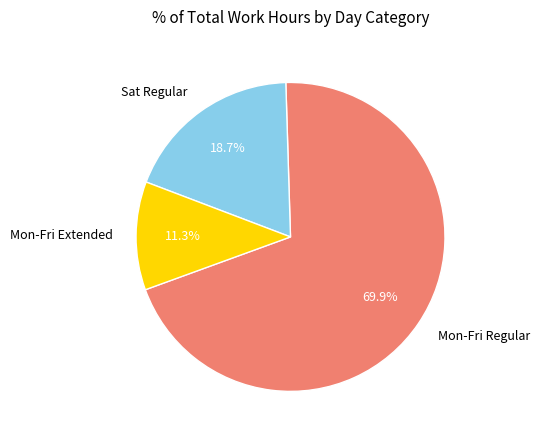

How many slices are in this pie chart?

3